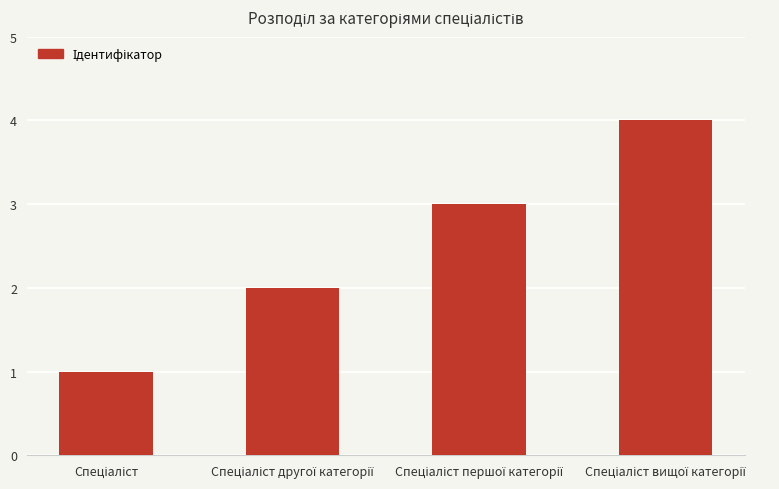

What is the greatest value displayed?

4